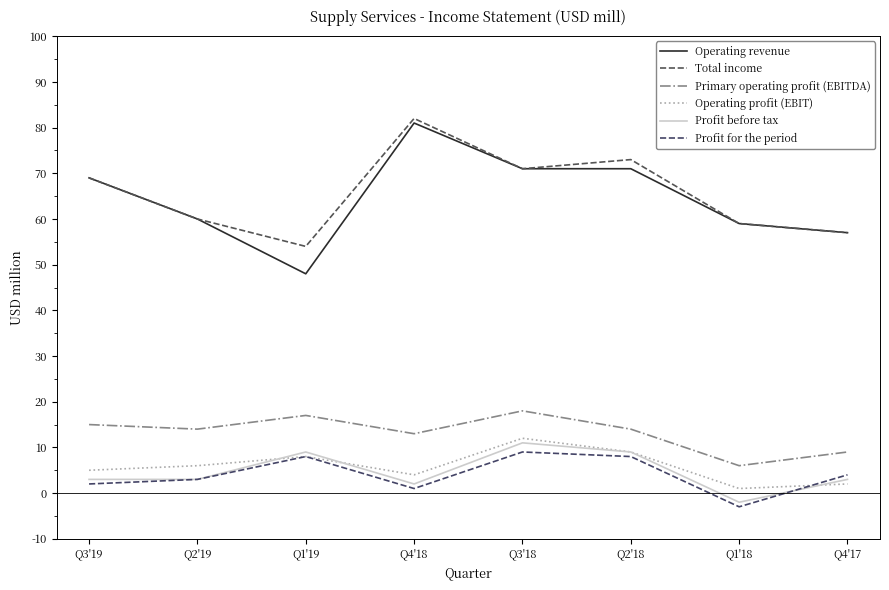

Rank the series by their maximum value, from highest to lowest.

Total income, Operating revenue, Primary operating profit (EBITDA), Operating profit (EBIT), Profit before tax, Profit for the period